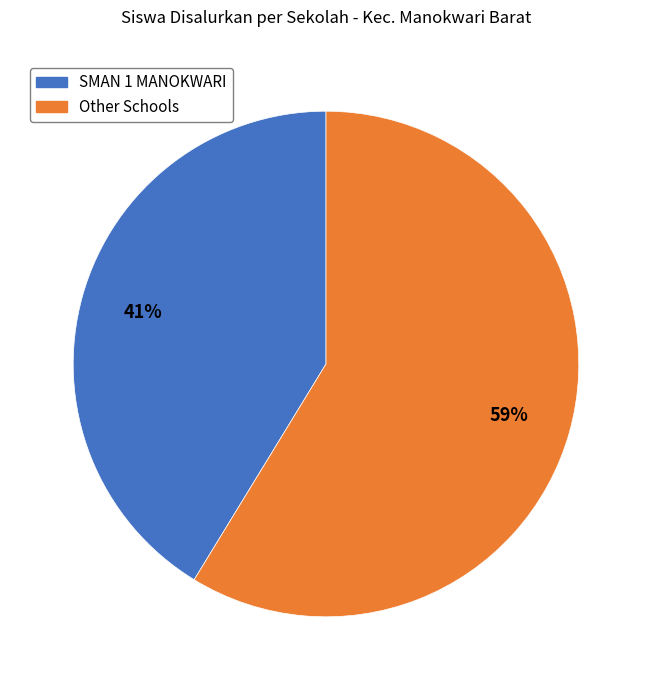

Is it true that Other Schools is 53% of the pie?

False